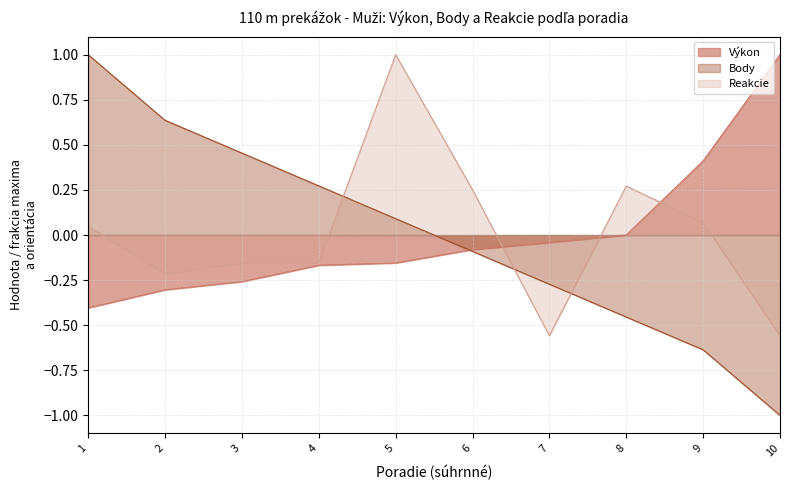

What are all the series names shown in the legend?

Výkon, Body, Reakcie